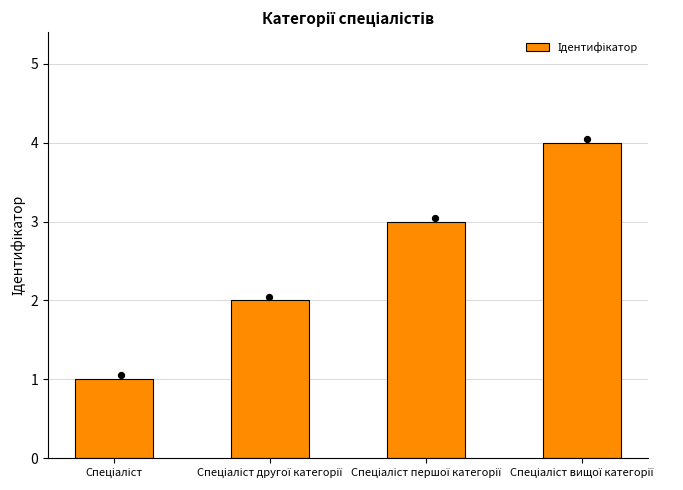

Which has a higher value, Спеціаліст першої категорії or Спеціаліст вищої категорії?

Спеціаліст вищої категорії